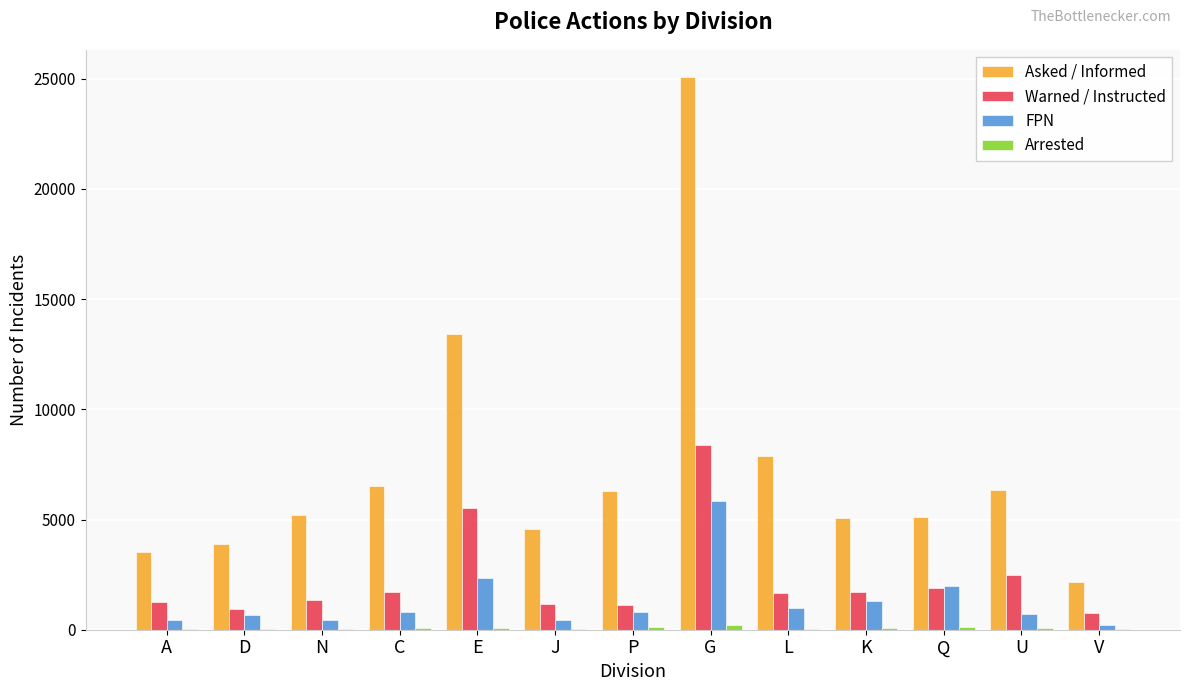

Between E and V, which series saw the biggest shift?

Asked / Informed